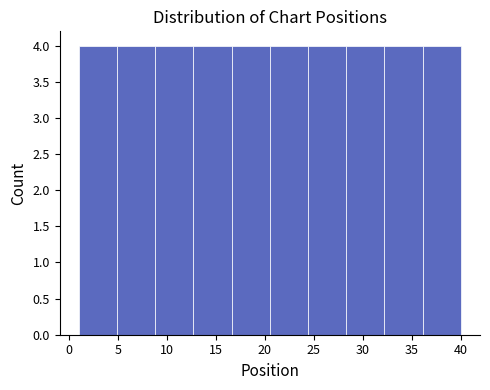

Reading left to right, list every bar in this chart as the range it spans on the x-axis followed by its height. Neither the bar edges nor the heights are printed on the chart, so give them approximately, as read against the axes.

1.0 to 4.9: 4
4.9 to 8.8: 4
8.8 to 12.7: 4
12.7 to 16.6: 4
16.6 to 20.5: 4
20.5 to 24.4: 4
24.4 to 28.3: 4
28.3 to 32.2: 4
32.2 to 36.1: 4
36.1 to 40.0: 4